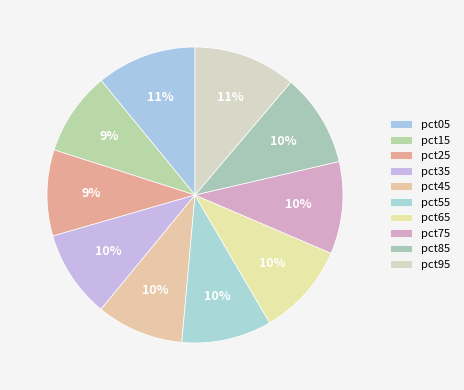

Is there a majority slice in this chart?

No